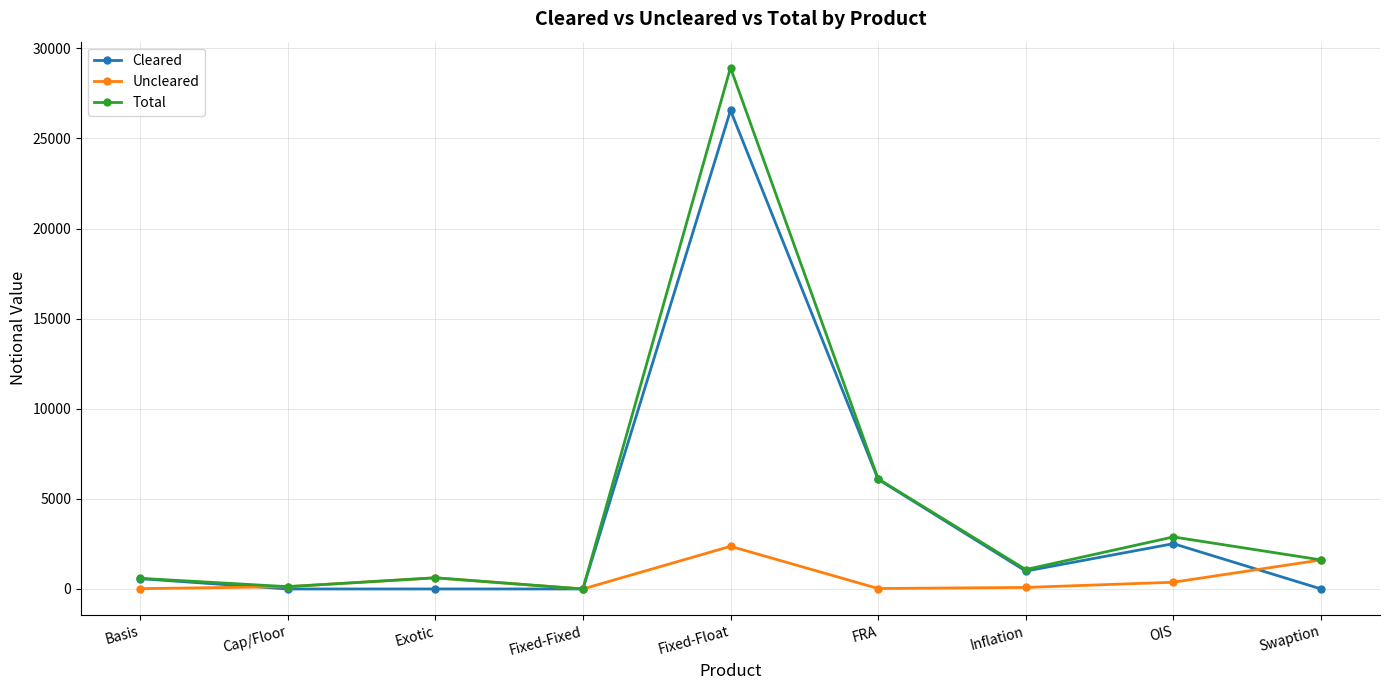

What is the total value across all series at FRA?

12224